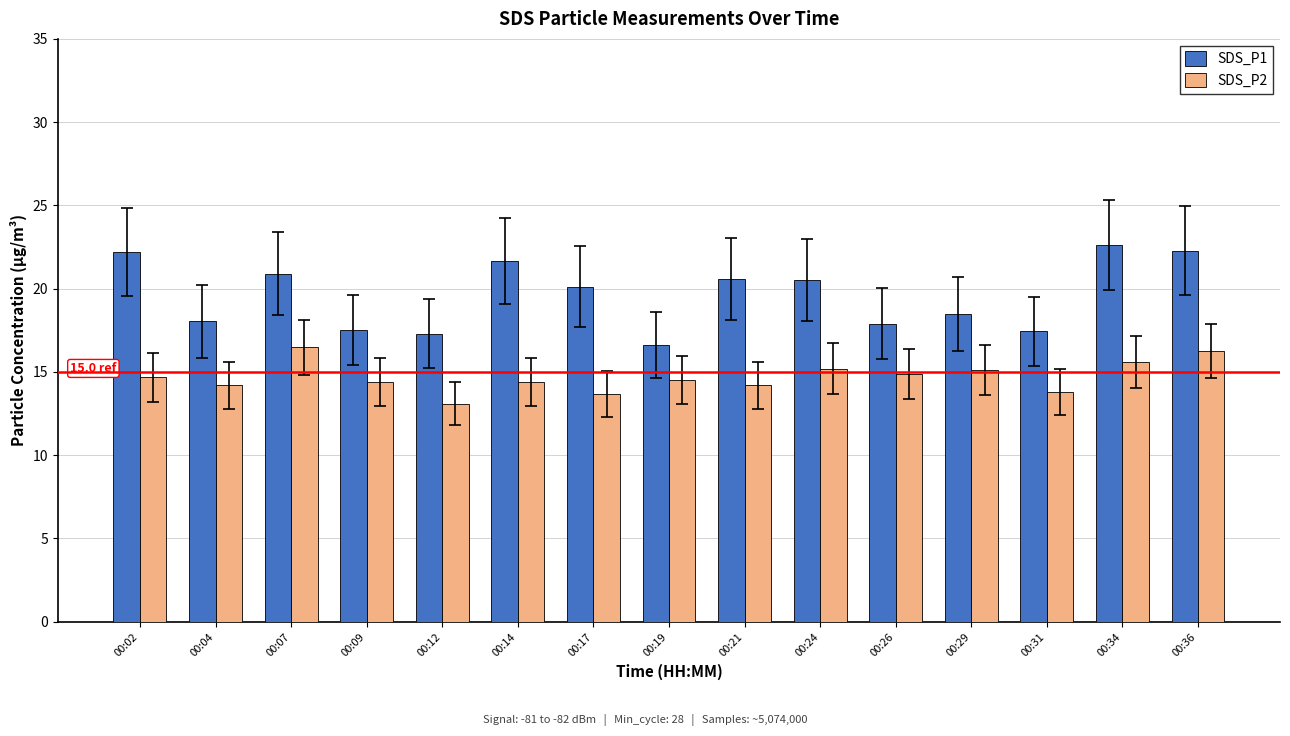

Rank the series by their maximum value, from lowest to highest.

SDS_P2, SDS_P1